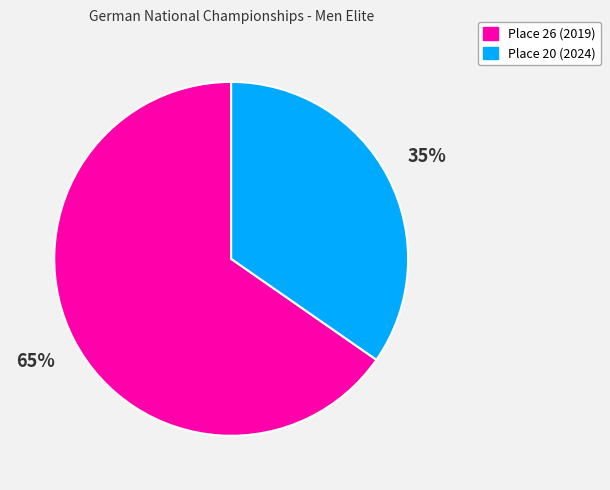

Is it true that Place 26 (2019) is 72% of the pie?

False